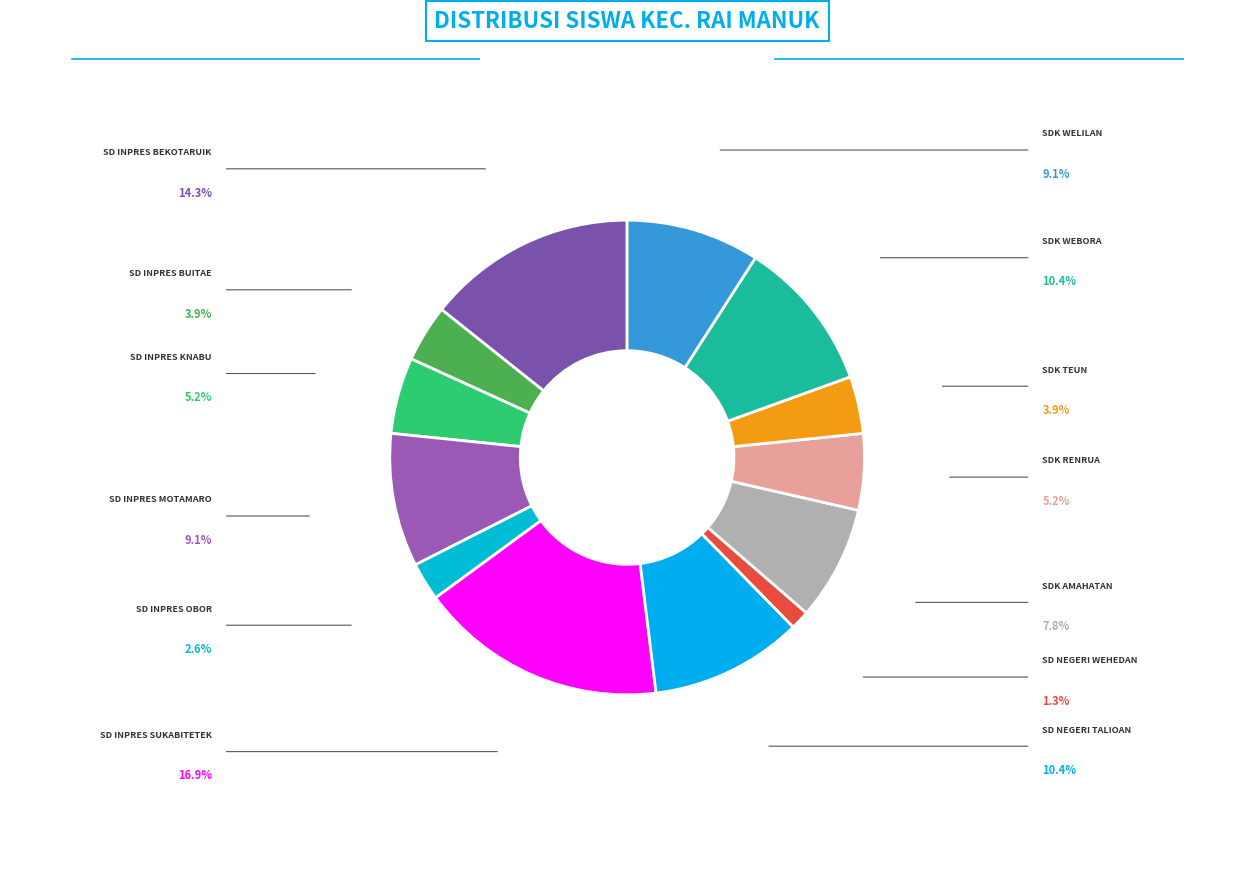

How many slices are in this pie chart?

13